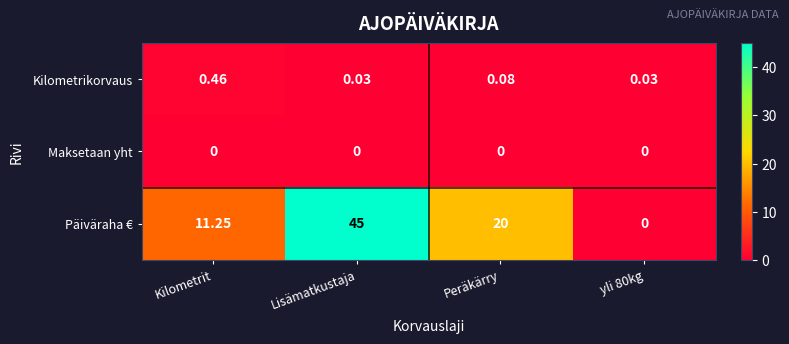

Rank the series at Peräkärry from highest to lowest value.

Päiväraha €, Kilometrikorvaus, Maksetaan yht